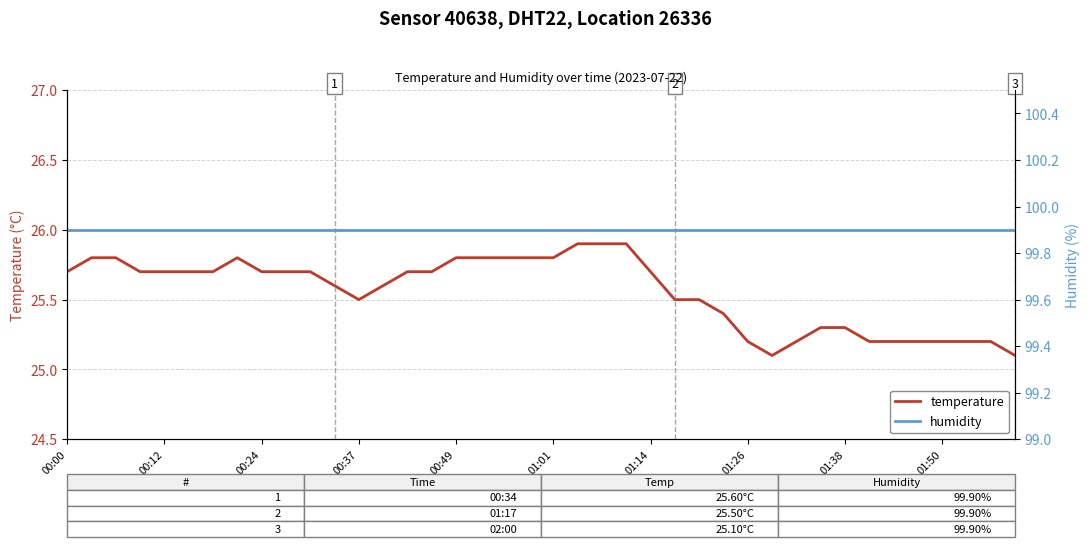

What is the highest value of the temperature series?

25.9